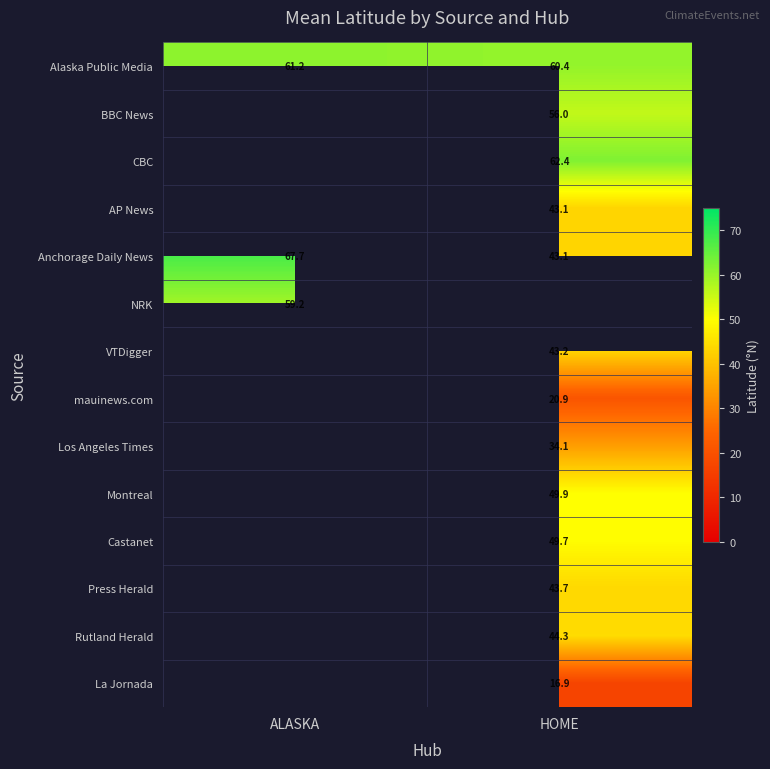

Is the value of BBC News at HOME greater than the value of AP News at HOME?

Yes